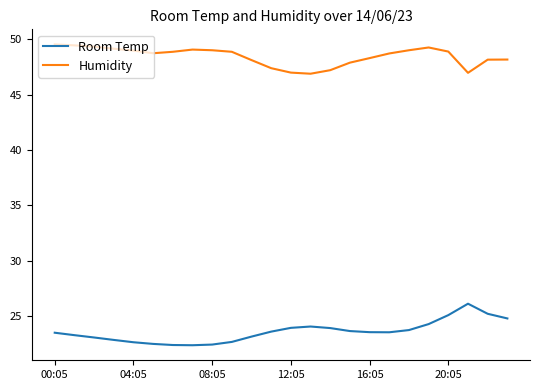

List the series in order of their overall mean, highest first.

Humidity, Room Temp